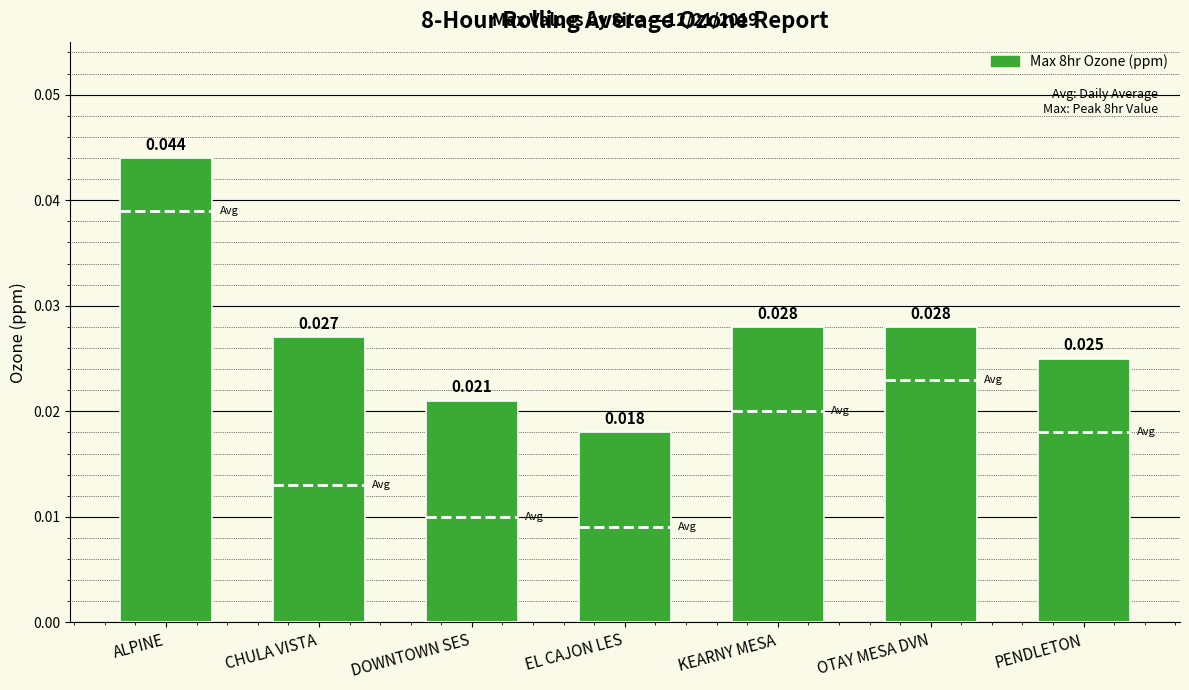

Where is the data nearest to the value 0?

EL CAJON LES